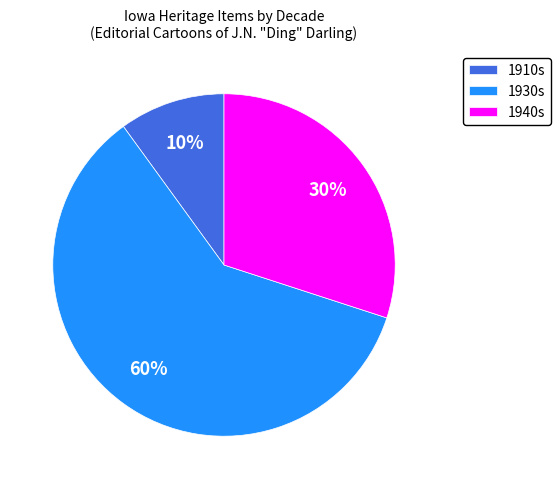

How many slices are in this pie chart?

3